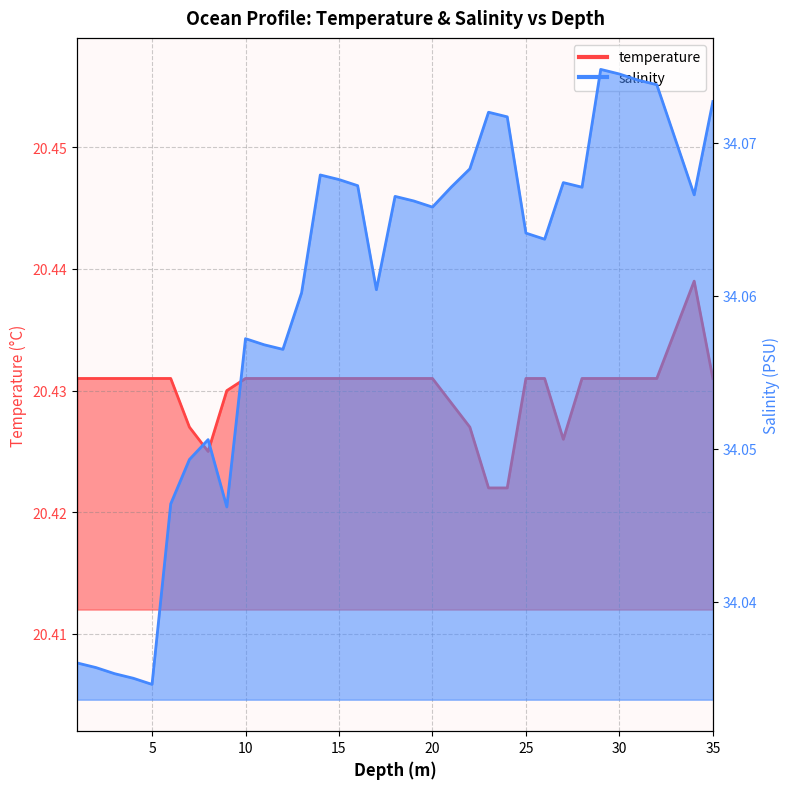

Is the value of salinity at 10.0 greater than the value of temperature at 13.0?

Yes